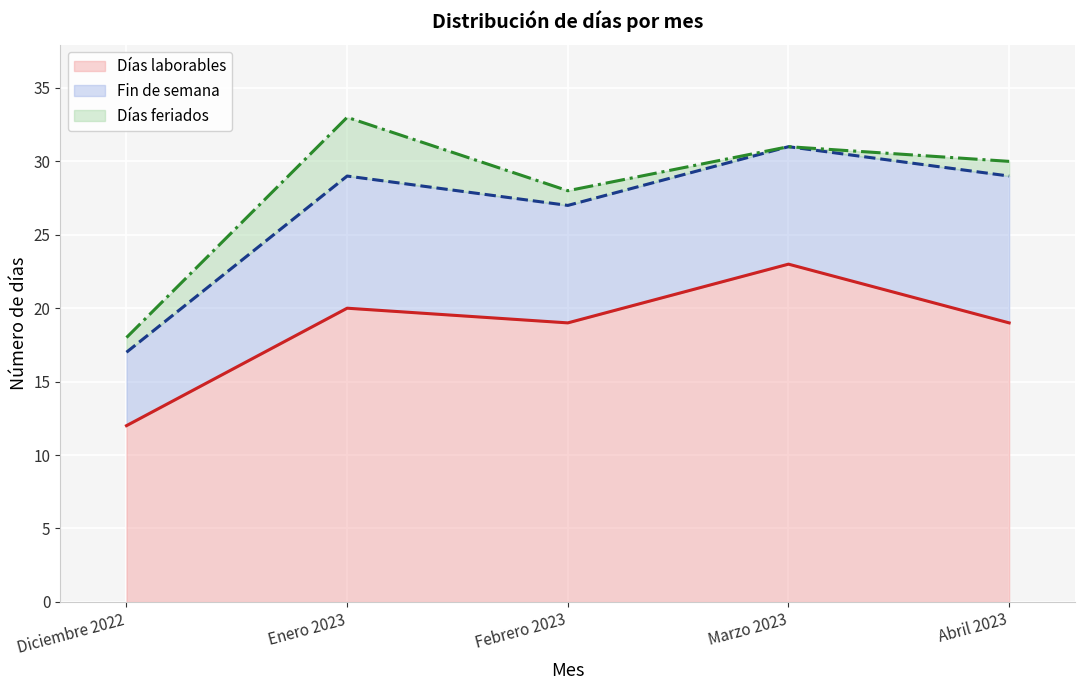

The Fin de semana series shows 2 at Abril 2023. True or false?

False